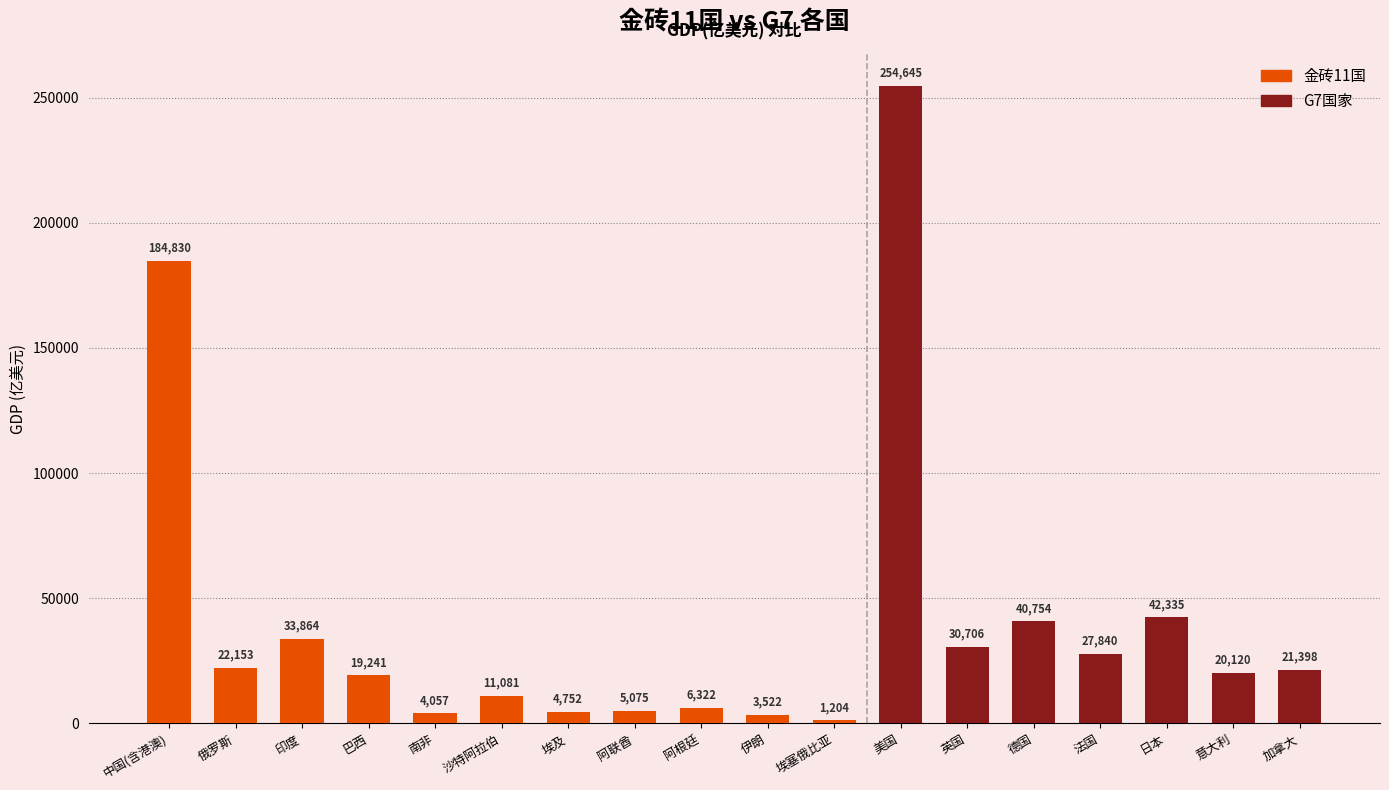

The value at 南非 is 4057. True or false?

True